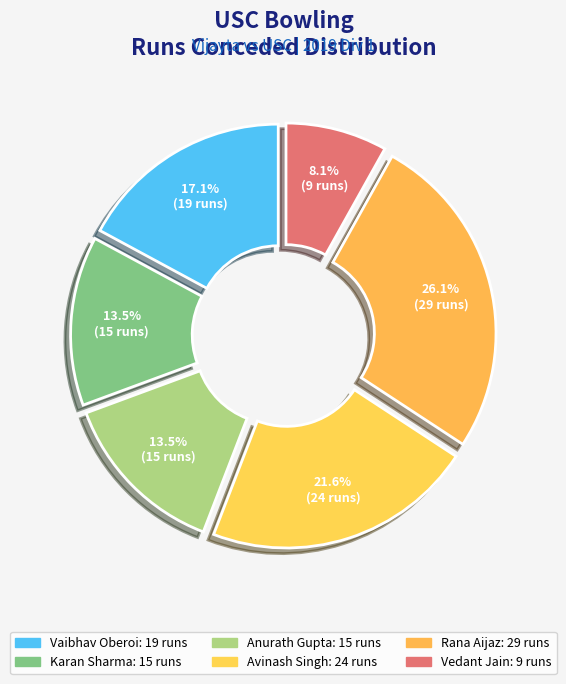

Is it true that Karan Sharma is 3% of the pie?

False